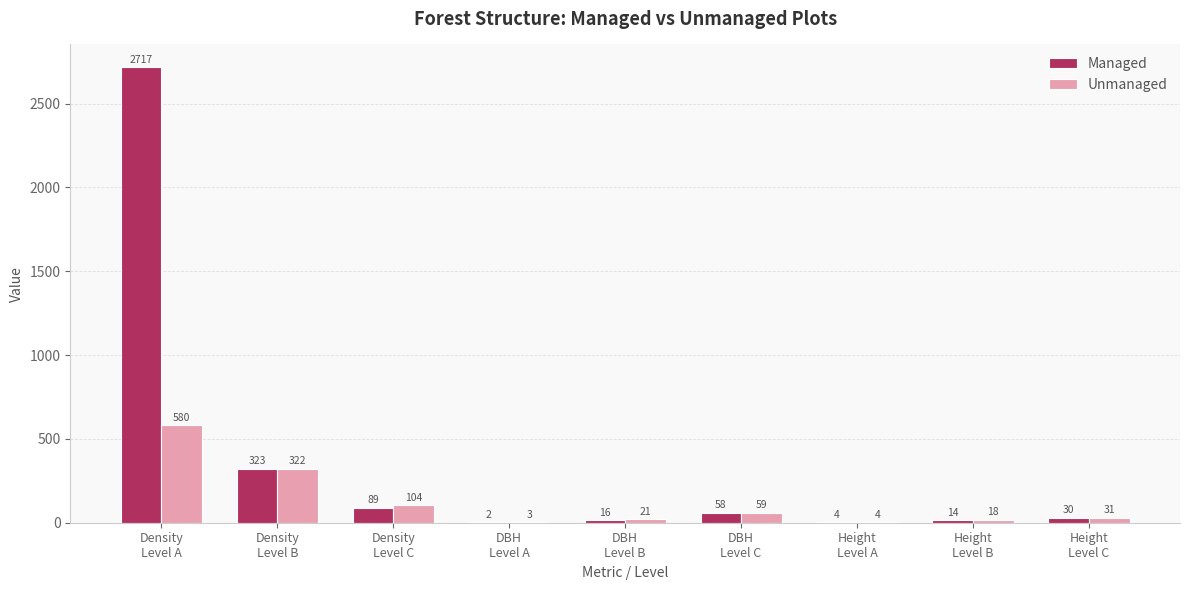

What is the sum of all Unmanaged values?

1142